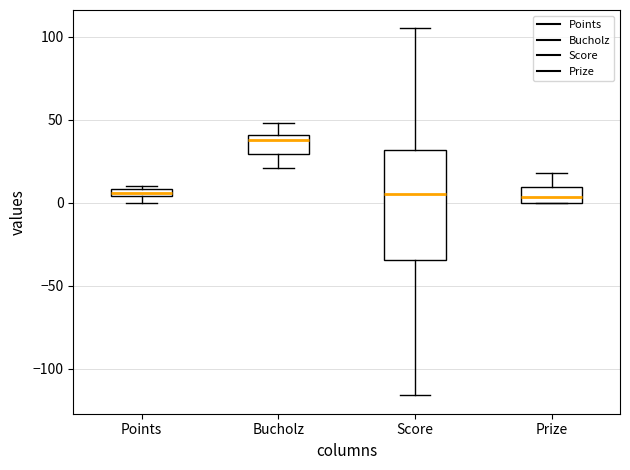

Which box is the tallest, from its lower edge to its upper edge?

Score